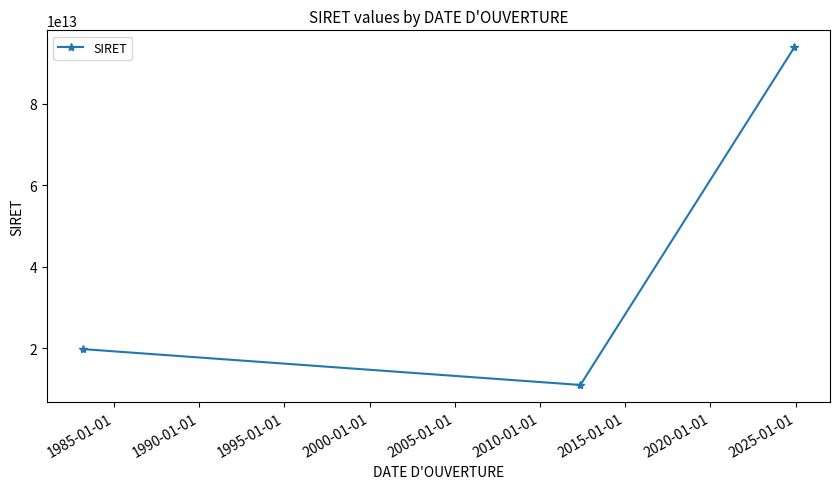

What is the difference between the maximum and minimum values?

82822737899972